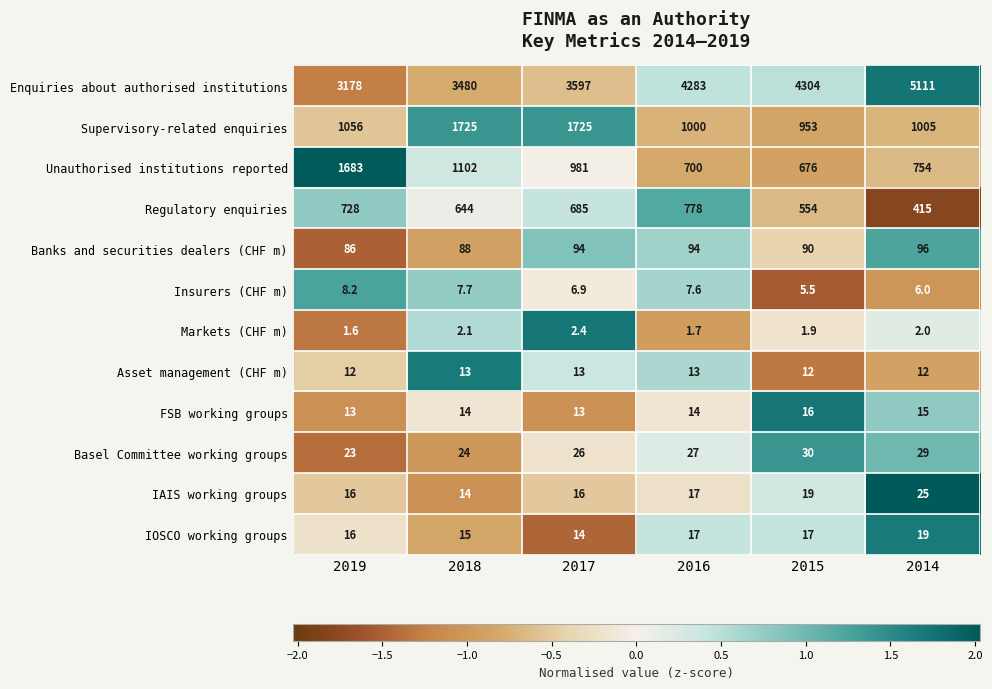

What is the total value across all series at 2016?

6952.3